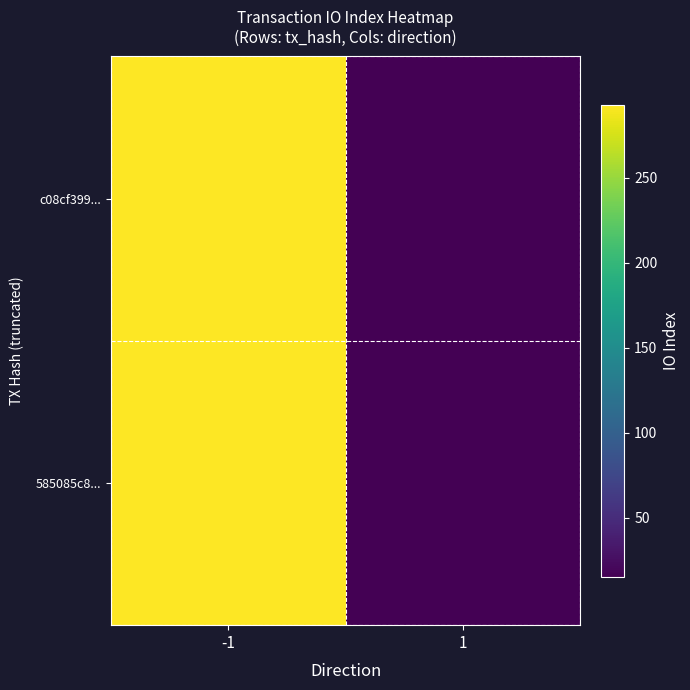

Count the number of categories in the chart.

2